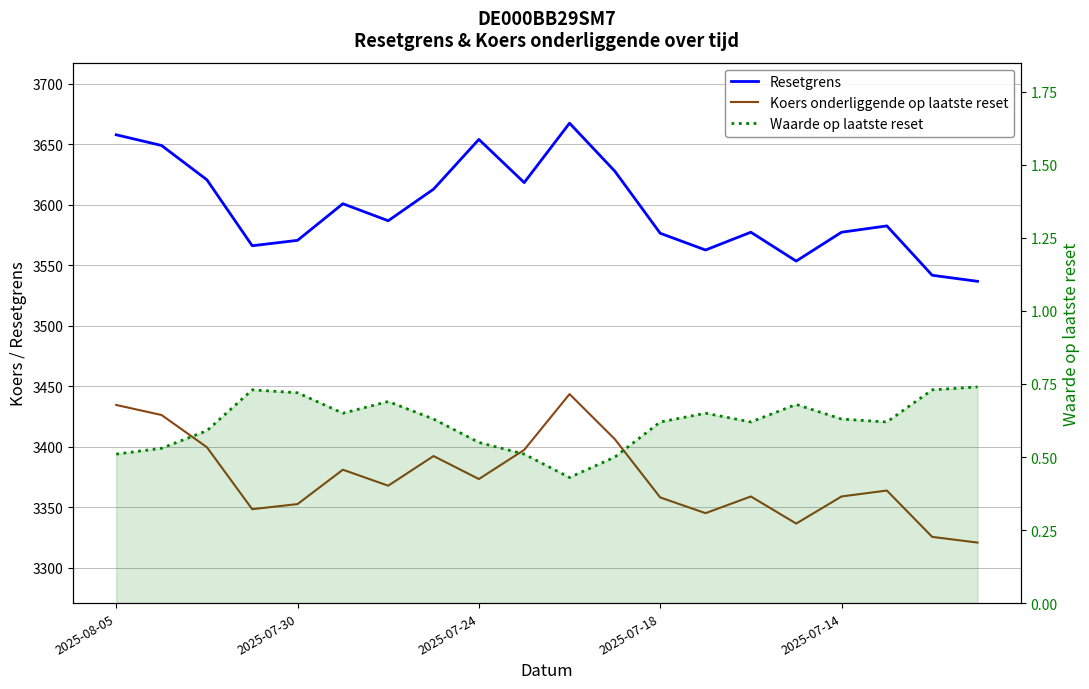

What is the difference between the second highest and minimum values in the Koers onderliggende op laatste reset series?

113.7